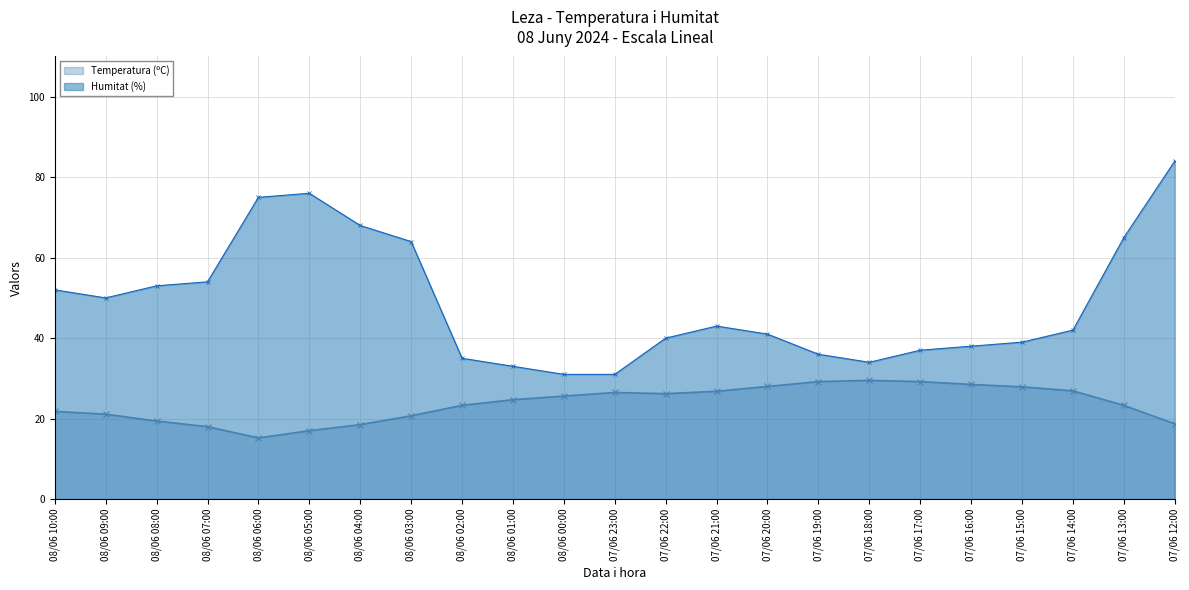

Reading right to left, extract all data points from this chart.

Temperatura (ºC): 18.7	23.3	26.9	27.9	28.5	29.2	29.5	29.2	28.0	26.8	26.2	26.5	25.6	24.7	23.3	20.7	18.5	17.0	15.2	18.0	19.4	21.1	21.8
Humitat (%): 84.0	65.0	42.0	39.0	38.0	37.0	34.0	36.0	41.0	43.0	40.0	31.0	31.0	33.0	35.0	64.0	68.0	76.0	75.0	54.0	53.0	50.0	52.0